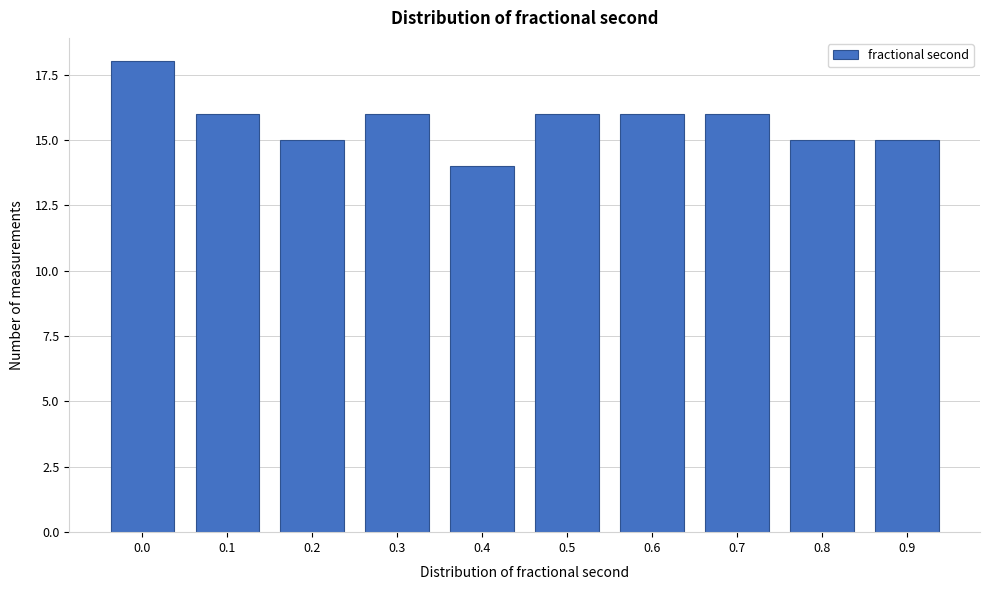

Reading left to right, transcribe all the data shown in this chart.

18	16	15	16	14	16	16	16	15	15